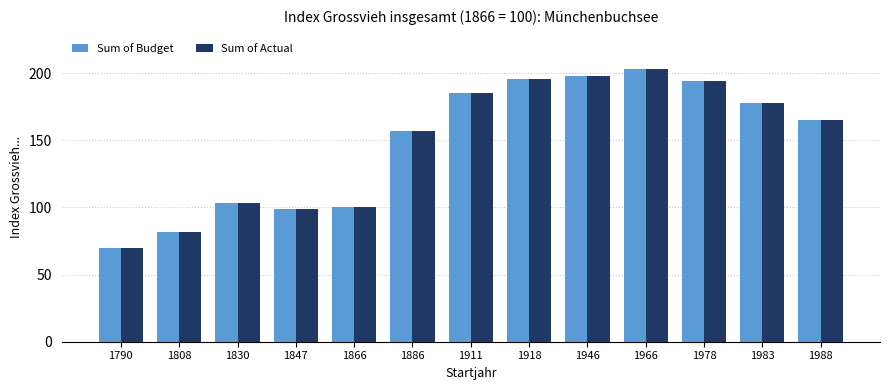

What is the total value across all series at 1988?

330